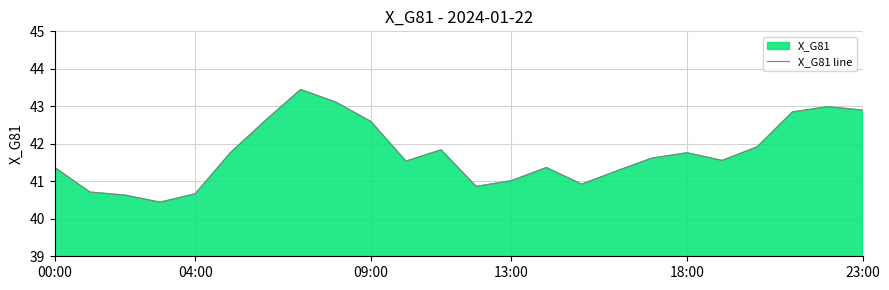

The value at 00:00 is 27.6. True or false?

False